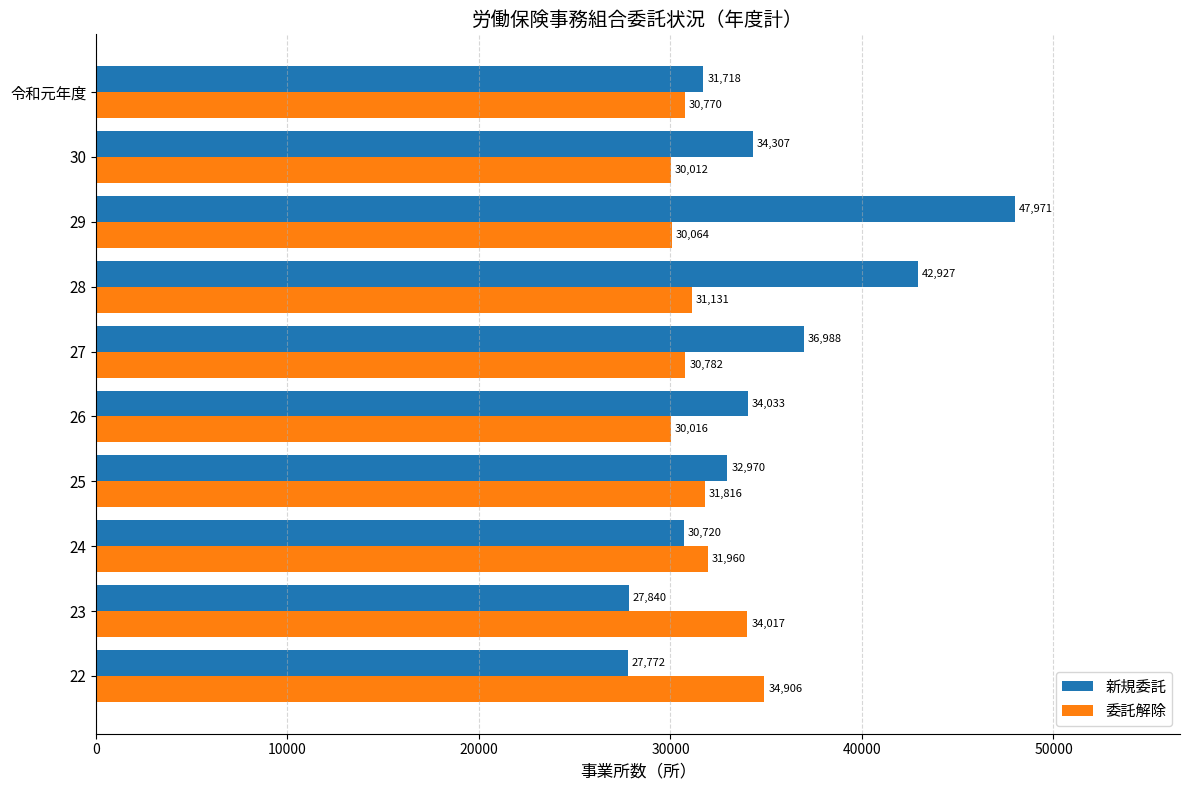

What is the sum of all 委託解除 values?

315474